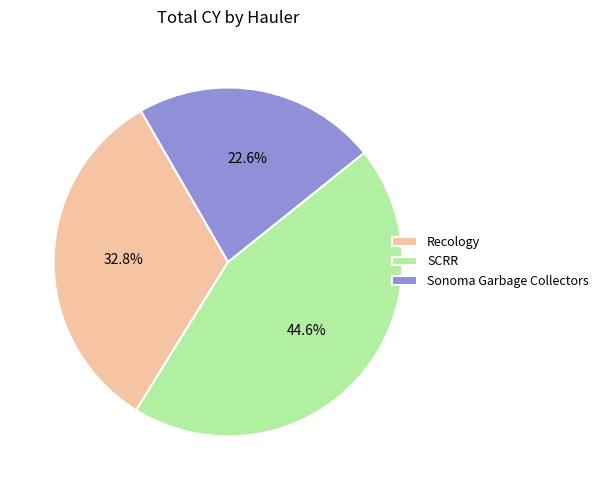

Rank the categories by value from lowest to highest.

Sonoma Garbage Collectors, Recology, SCRR